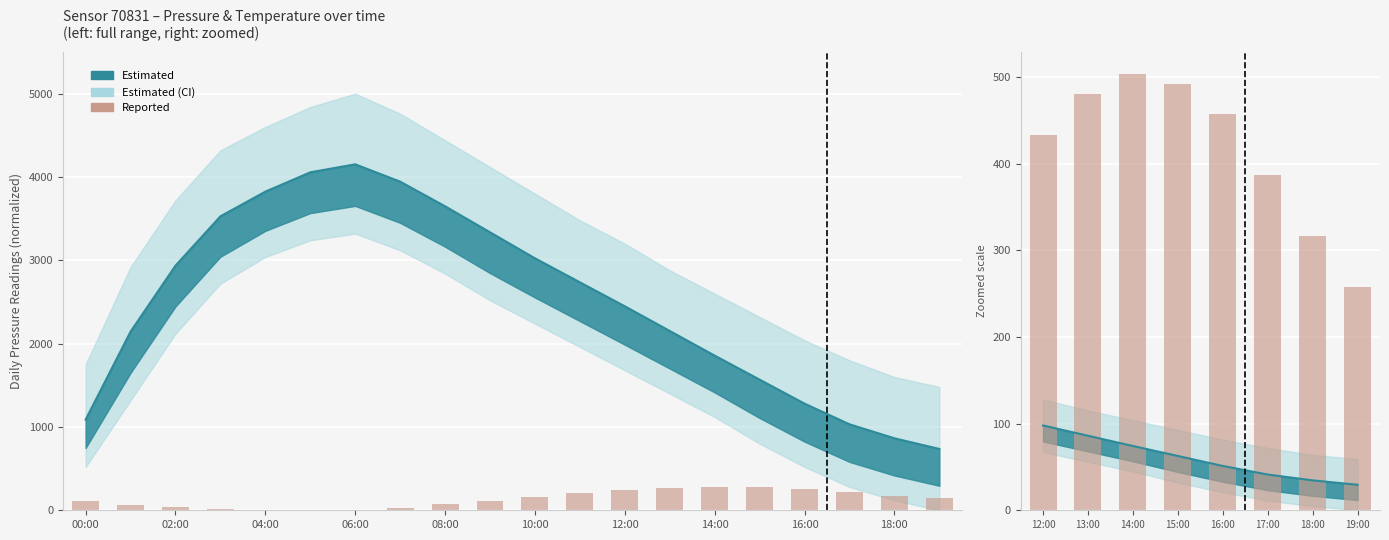

The value at 17:00 is 92.1. True or false?

False